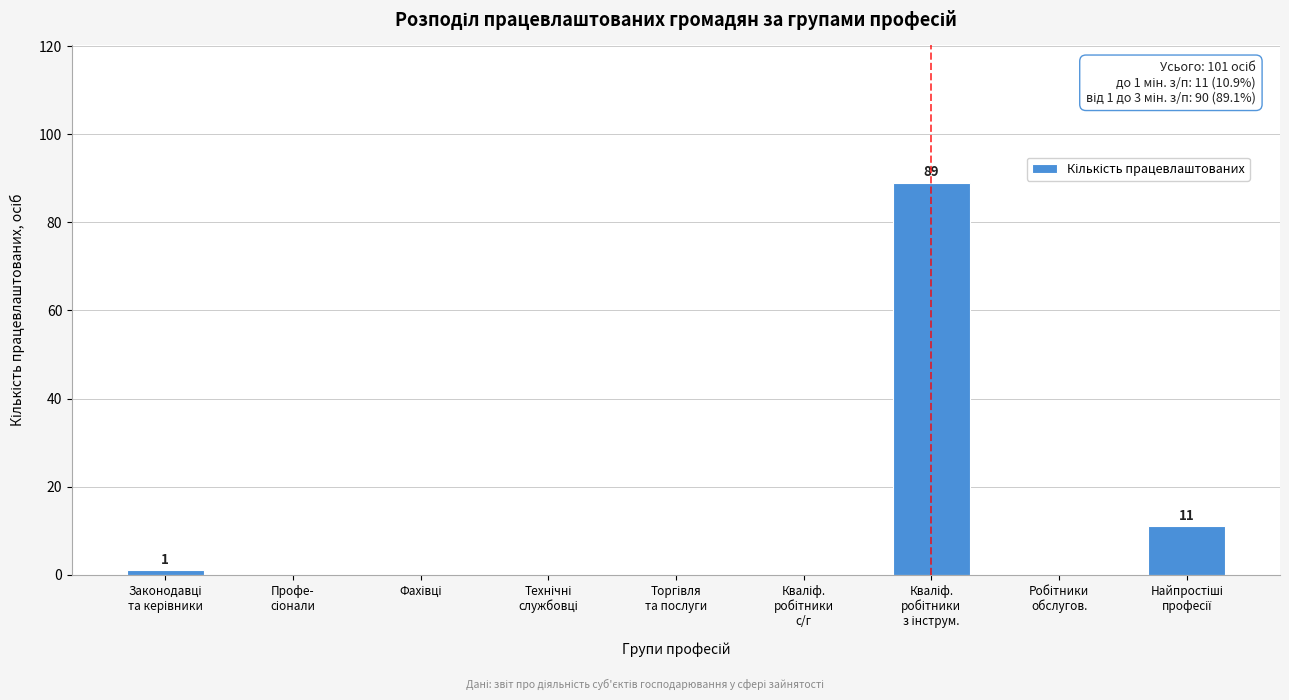

What is the sum of all values?

101